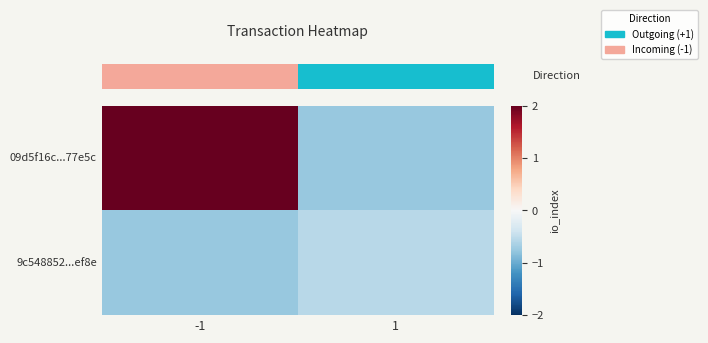

What is the minimum value shown in the chart?

-0.8